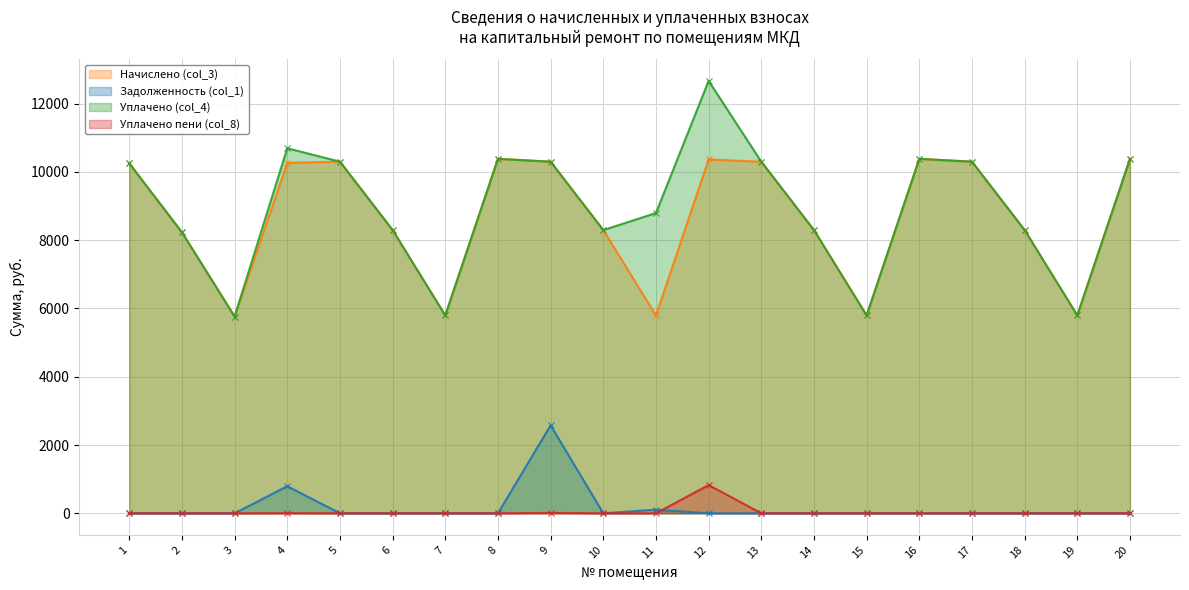

Which category has the highest value in the Задолженность (col_1) series?

9